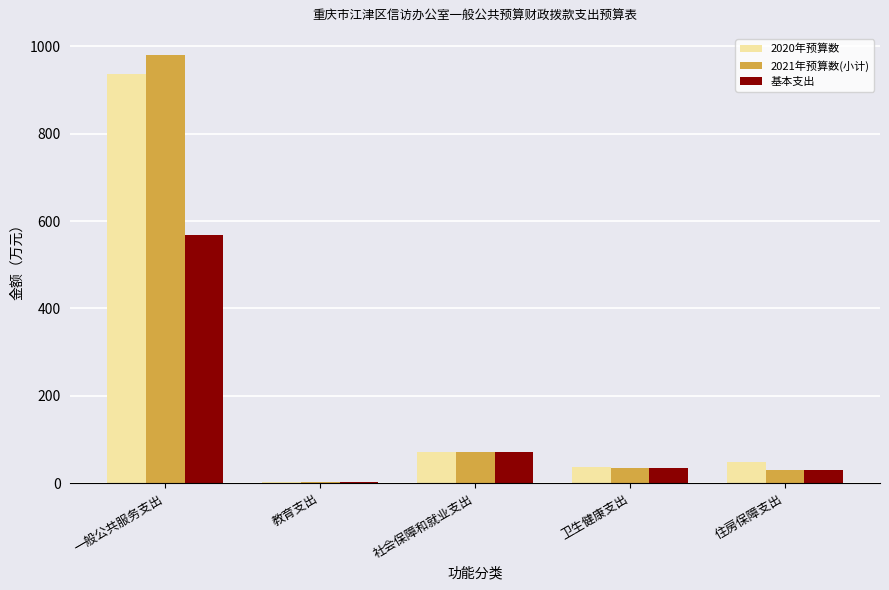

At which label is 基本支出 closest to 286?

社会保障和就业支出